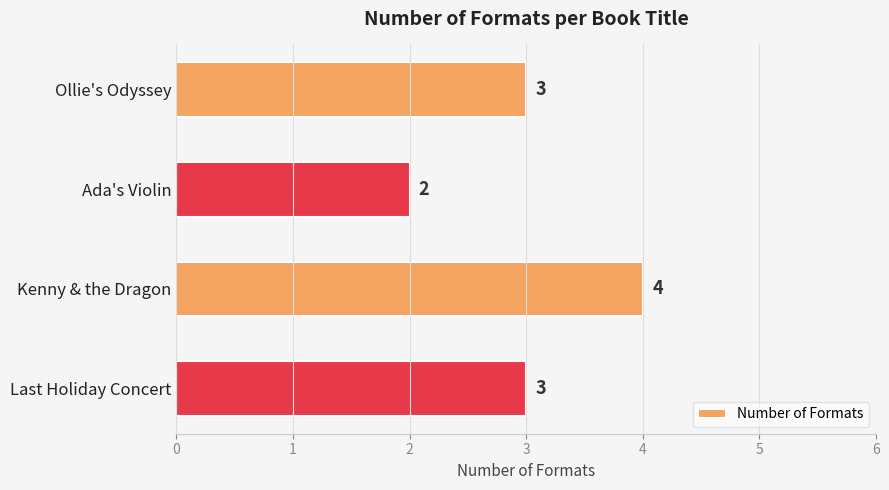

The value at Ada's Violin is 2. True or false?

True